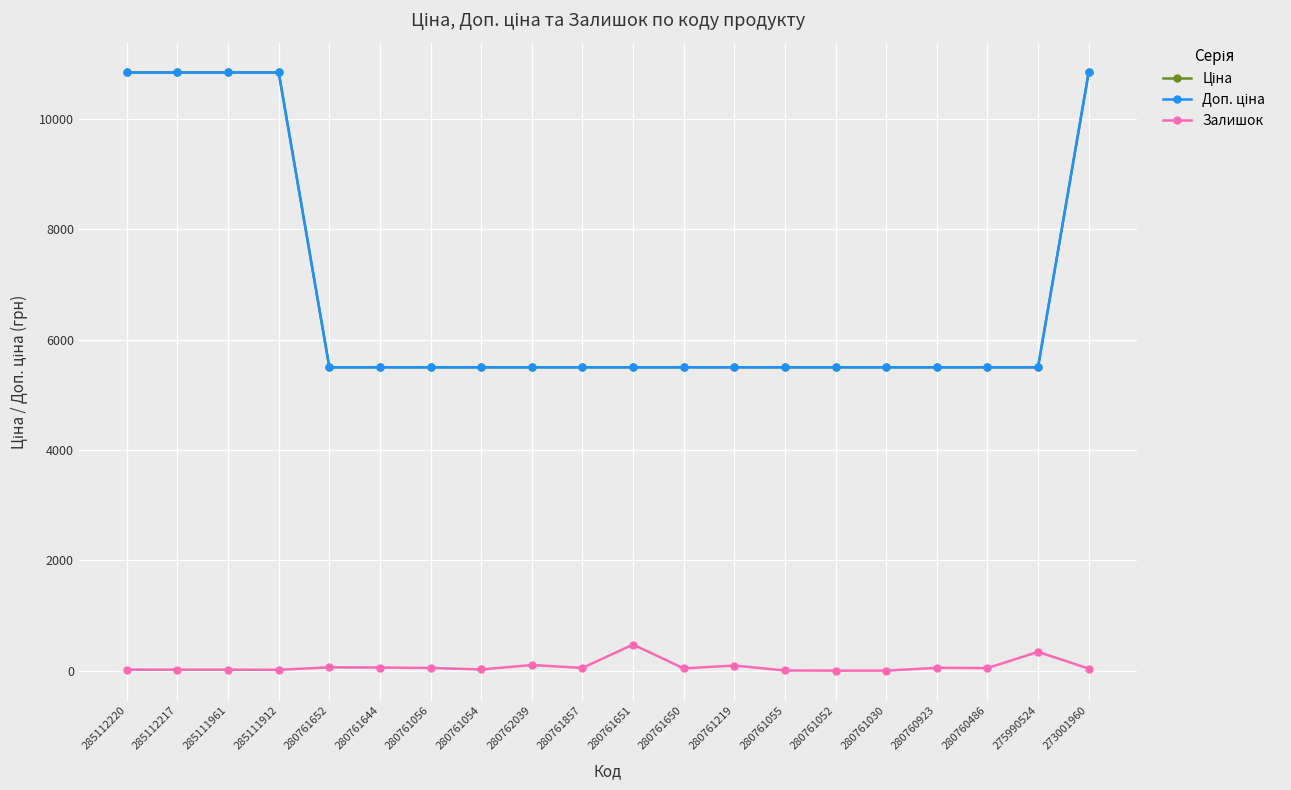

Reading left to right, list all the values displayed in this chart.

Ціна: 10840.1	10840.1	10840.1	10840.1	5497.3	5497.3	5497.3	5497.3	5497.3	5497.3	5497.3	5497.3	5497.3	5497.3	5497.3	5497.3	5497.3	5497.3	5497.3	10840.1
Доп. ціна: 10840.1	10840.1	10840.1	10840.1	5497.3	5497.3	5497.3	5497.3	5497.3	5497.3	5497.3	5497.3	5497.3	5497.3	5497.3	5497.3	5497.3	5497.3	5497.3	10840.1
Залишок: 17.0	17.0	17.0	15.0	60.0	56.0	48.0	22.0	101.0	49.0	473.0	40.0	92.0	3.0	0.0	0.0	51.0	46.0	340.0	37.0